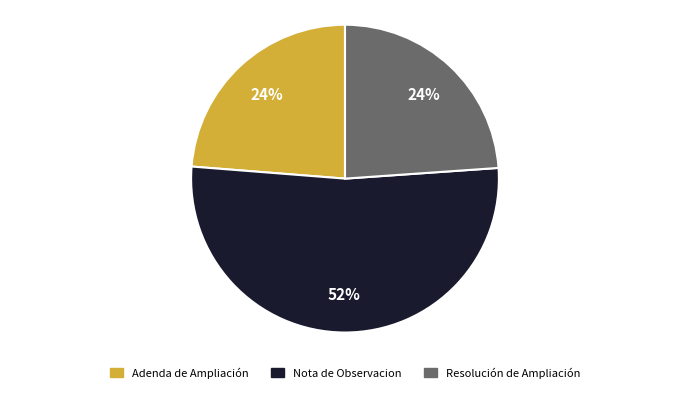

The Nota de Observacion slice represents 60% of the pie. True or false?

False